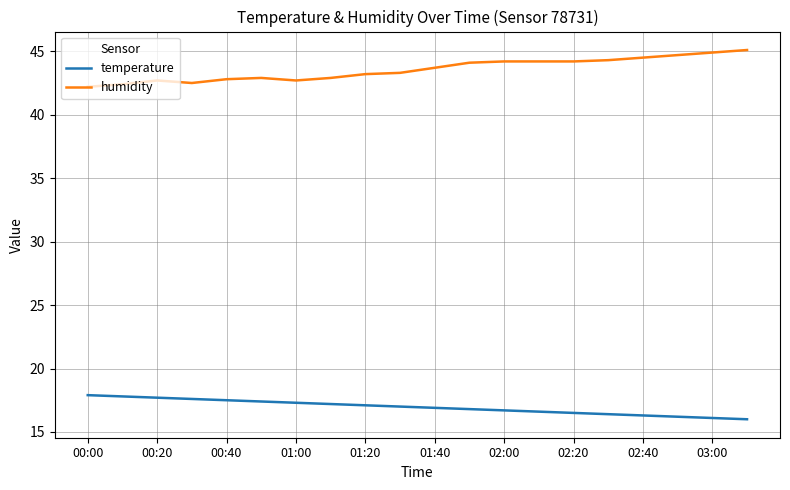

List the series in order of their peak value, highest first.

humidity, temperature